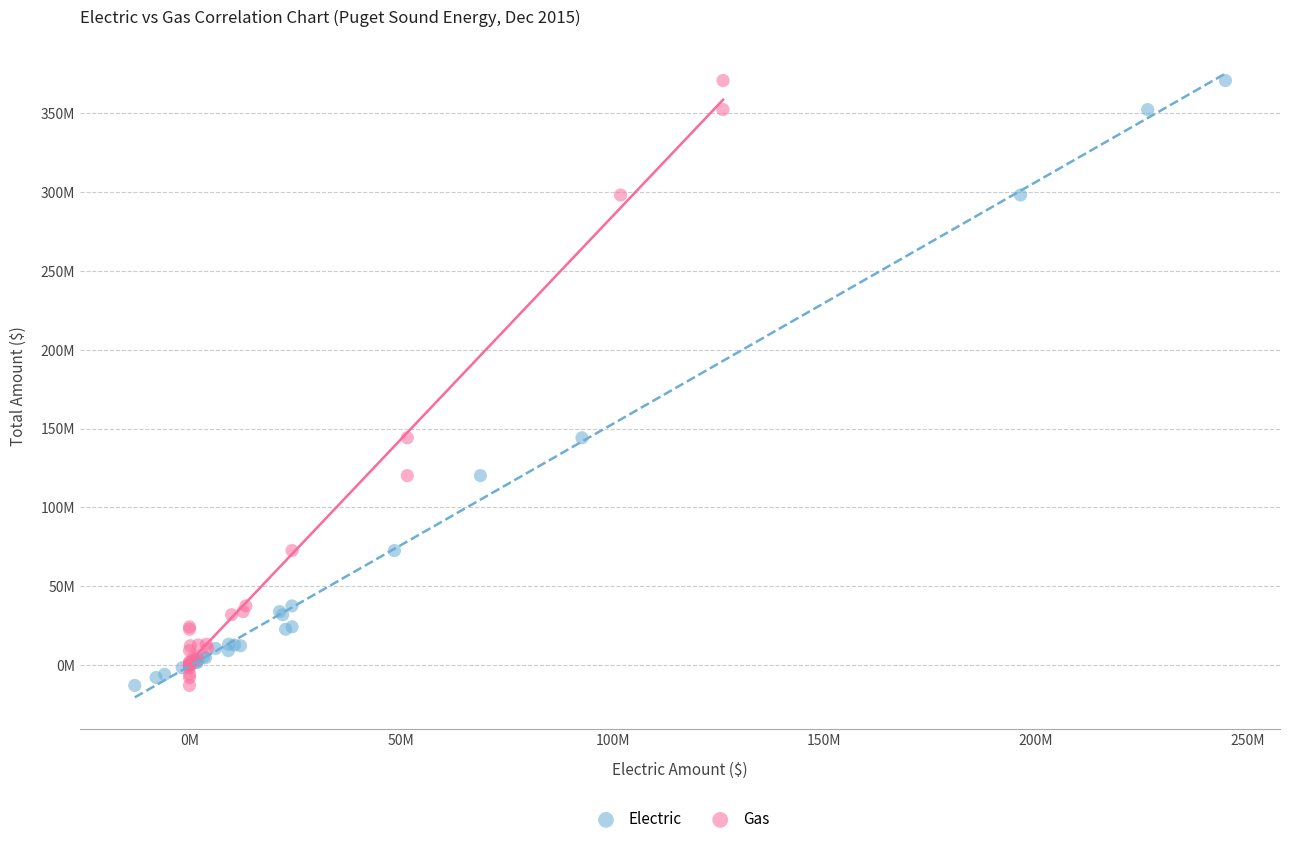

What are all the series names shown in the legend?

Electric, Gas